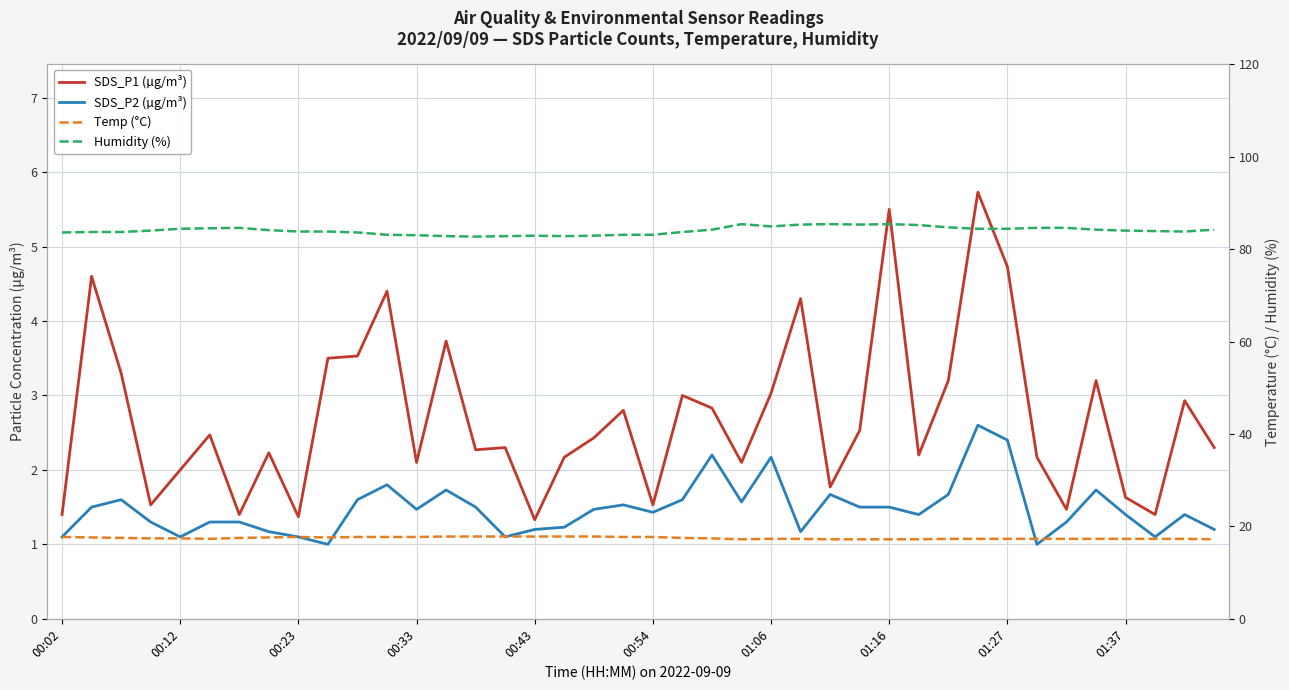

Reading left to right, extract all data points from this chart.

SDS_P1 (µg/m³): 1.4	4.6	3.3	1.5	2.0	2.5	1.4	2.2	1.4	3.5	3.5	4.4	2.1	3.7	2.3	2.3	1.3	2.2	2.4	2.8	1.5	3.0	2.8	2.1	3.0	4.3	1.8	2.5	5.5	2.2	3.2	5.7	4.7	2.2	1.5	3.2	1.6	1.4	2.9	2.3
SDS_P2 (µg/m³): 1.1	1.5	1.6	1.3	1.1	1.3	1.3	1.2	1.1	1.0	1.6	1.8	1.5	1.7	1.5	1.1	1.2	1.2	1.5	1.5	1.4	1.6	2.2	1.6	2.2	1.2	1.7	1.5	1.5	1.4	1.7	2.6	2.4	1.0	1.3	1.7	1.4	1.1	1.4	1.2
Temp (°C): 17.7	17.6	17.5	17.4	17.4	17.3	17.5	17.6	17.7	17.6	17.7	17.7	17.7	17.8	17.8	17.8	17.8	17.8	17.8	17.7	17.7	17.5	17.4	17.2	17.3	17.3	17.2	17.2	17.2	17.2	17.3	17.3	17.3	17.3	17.3	17.3	17.3	17.3	17.3	17.2
Humidity (%): 83.6	83.7	83.7	84.0	84.4	84.5	84.6	84.1	83.8	83.8	83.6	83.1	83.0	82.8	82.7	82.8	82.9	82.8	82.9	83.1	83.1	83.7	84.2	85.4	84.9	85.3	85.4	85.3	85.4	85.2	84.7	84.4	84.4	84.6	84.6	84.2	84.0	83.9	83.8	84.2